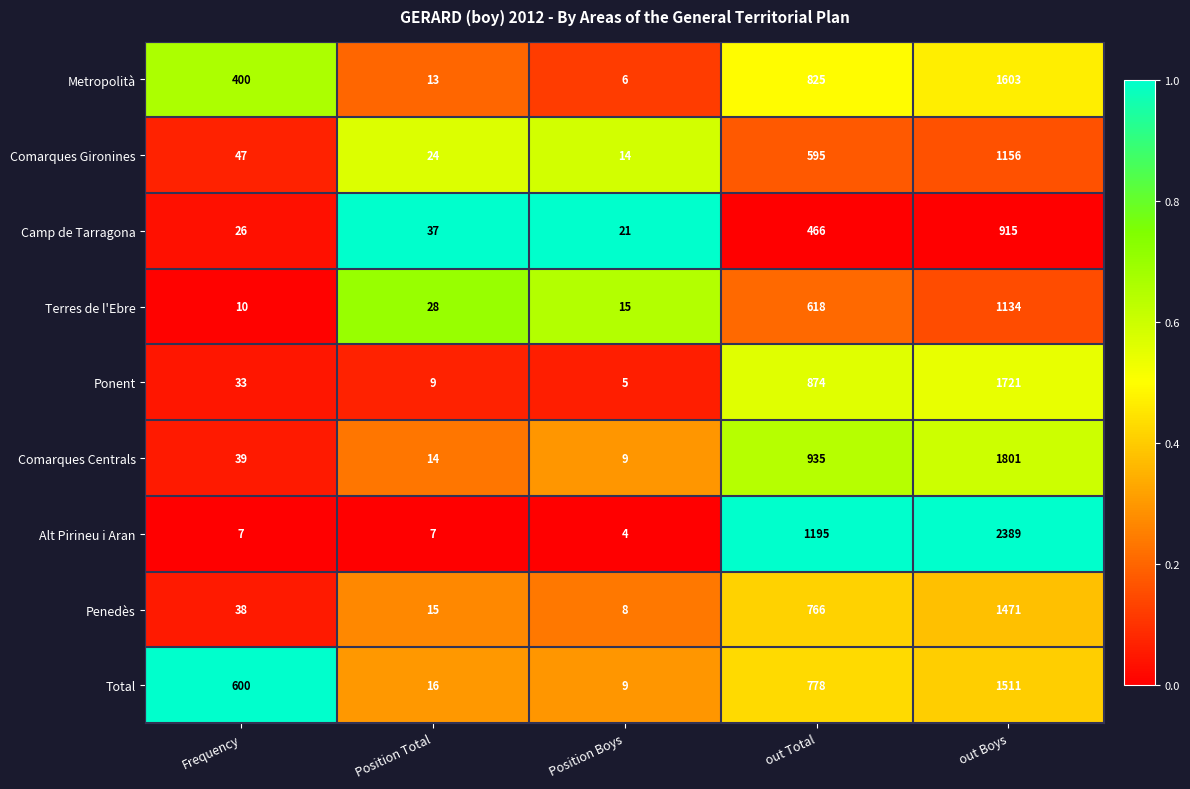

What is the spread (max minus min) of values at out Boys?

1474